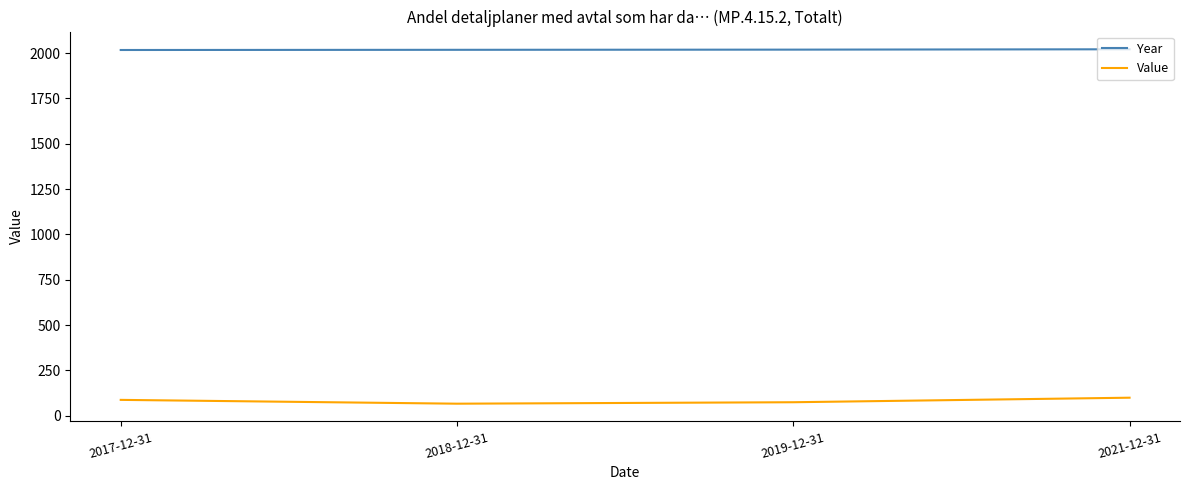

What is the approximate value of Value at 2018-12-31?

67